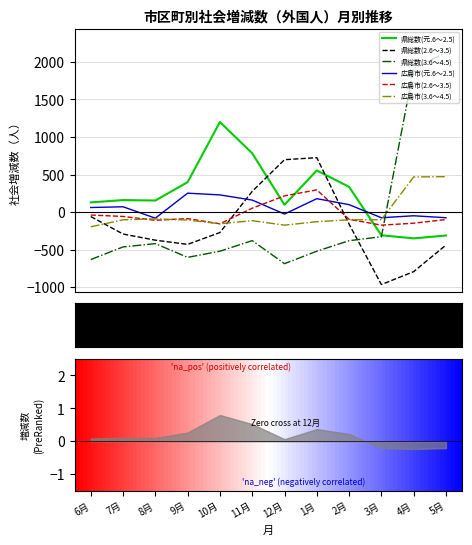

The value of 県総数(元.6～2.5) at 1月 is 555. True or false?

True